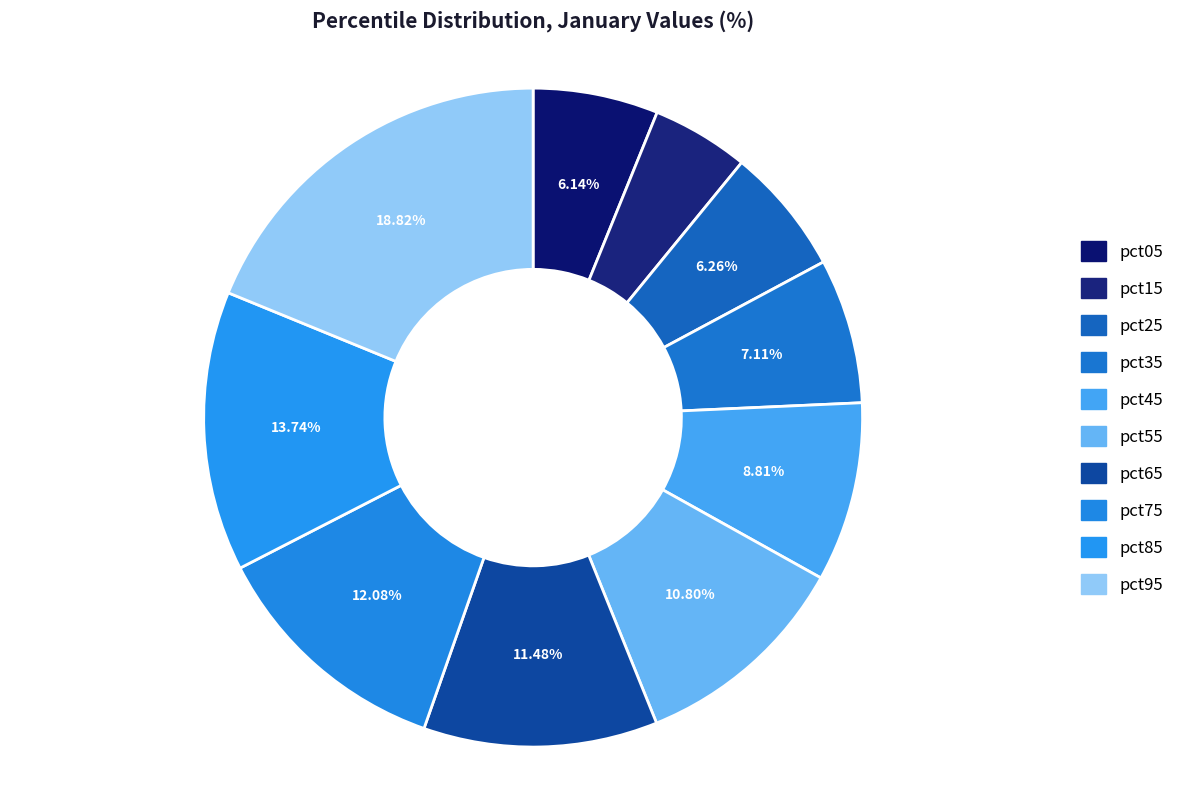

To the nearest percent, what is the average slice percentage?

10%